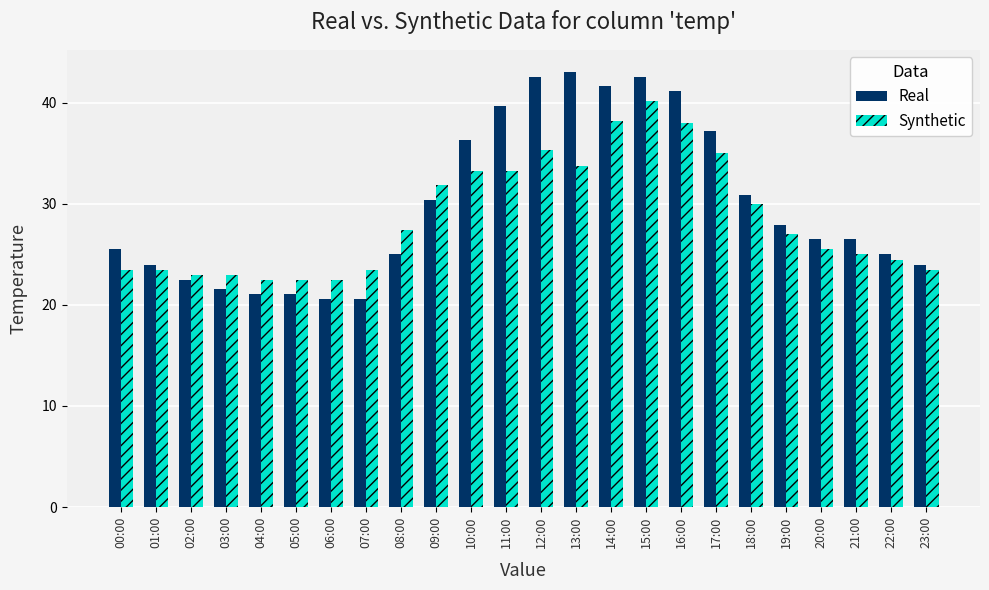

What is the average value of the Real series?

29.9